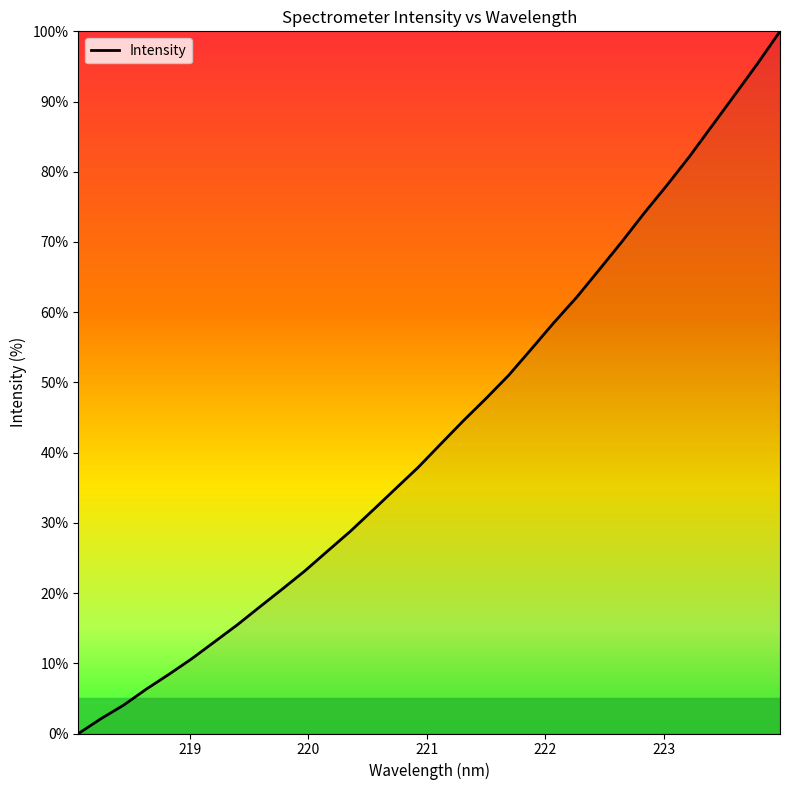

What is the maximum value shown in the chart?

100.0